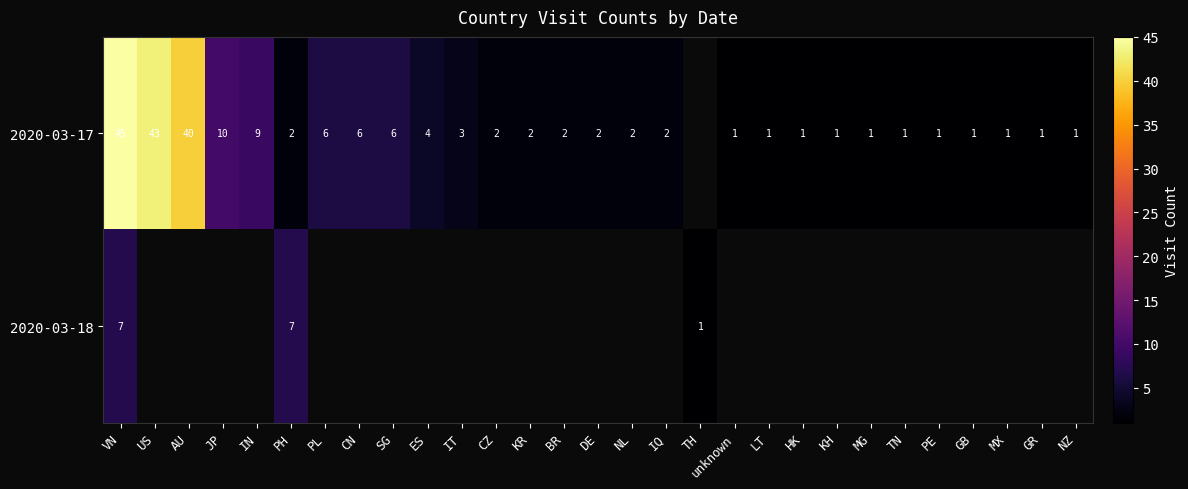

Which has a higher value, ES or IN?

IN